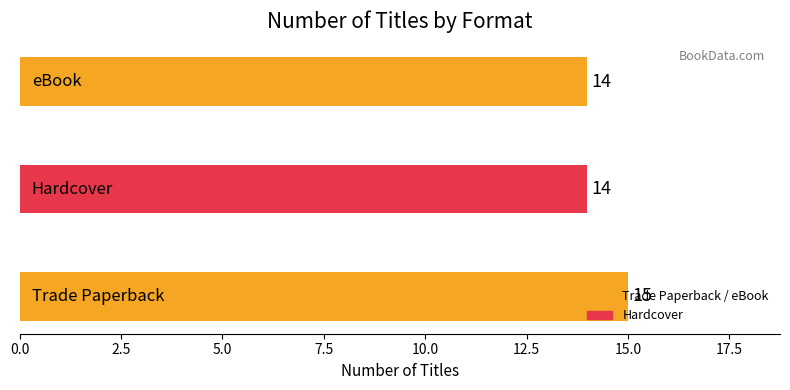

How many values are between 14 and 15?

3